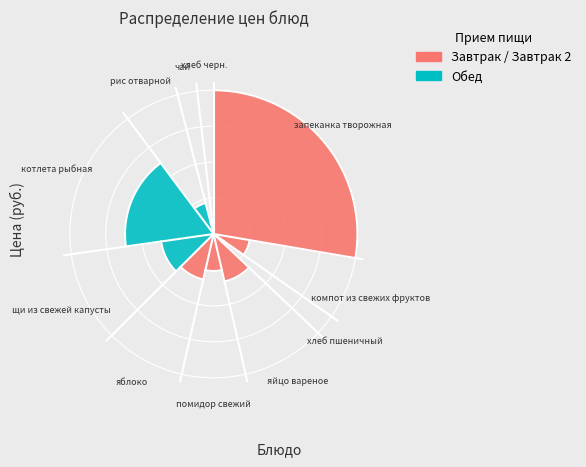

What is the total percentage of запеканка творожная and хлеб черн.?

29.5%